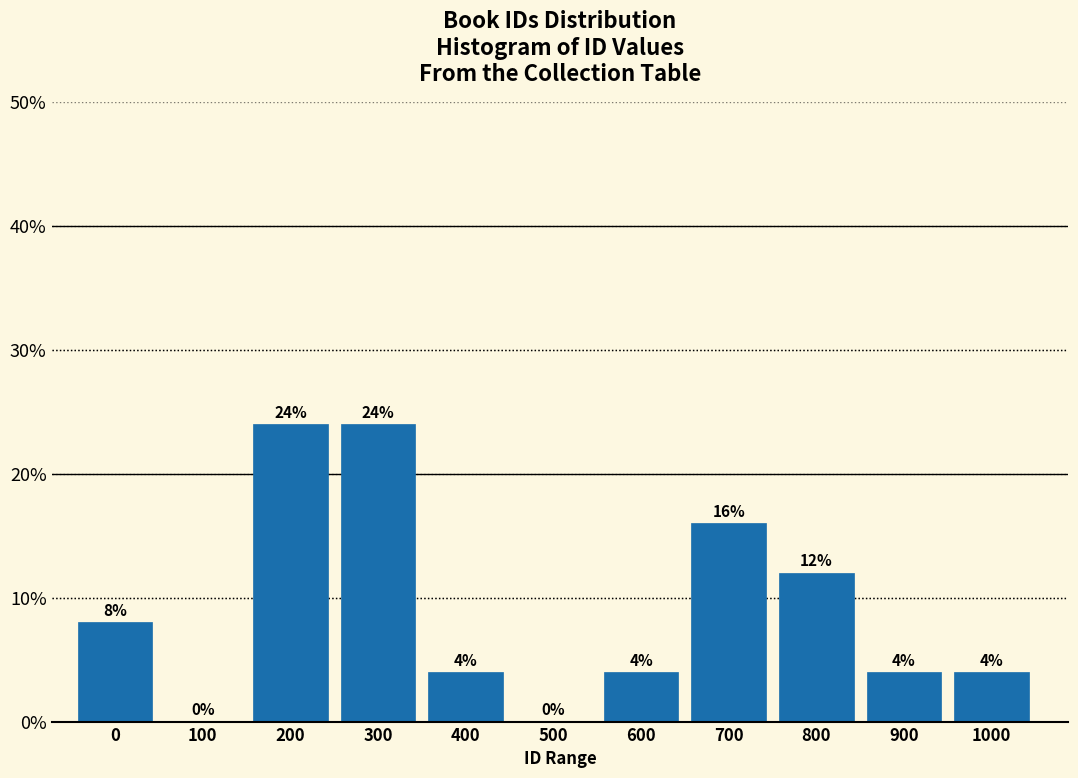

Reading right to left, what are all the values shown in this chart?

1000=4	900=4	800=12	700=16	600=4	500=0	400=4	300=24	200=24	100=0	0=8